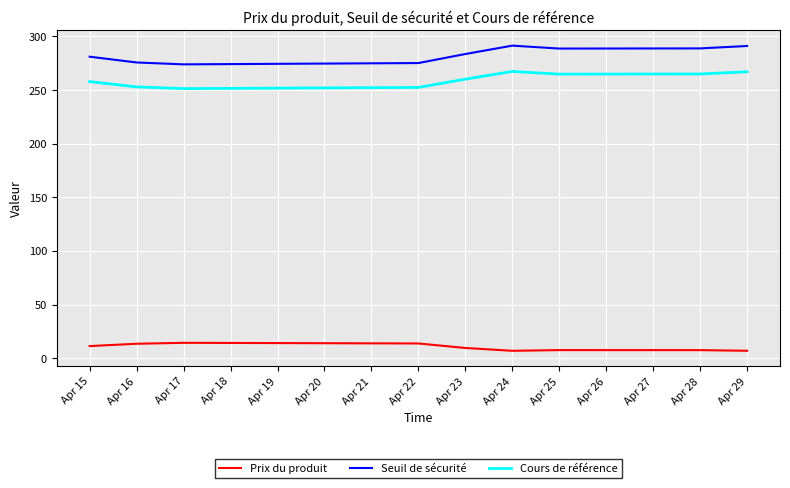

What is the total value across all series at Apr 16?

542.1